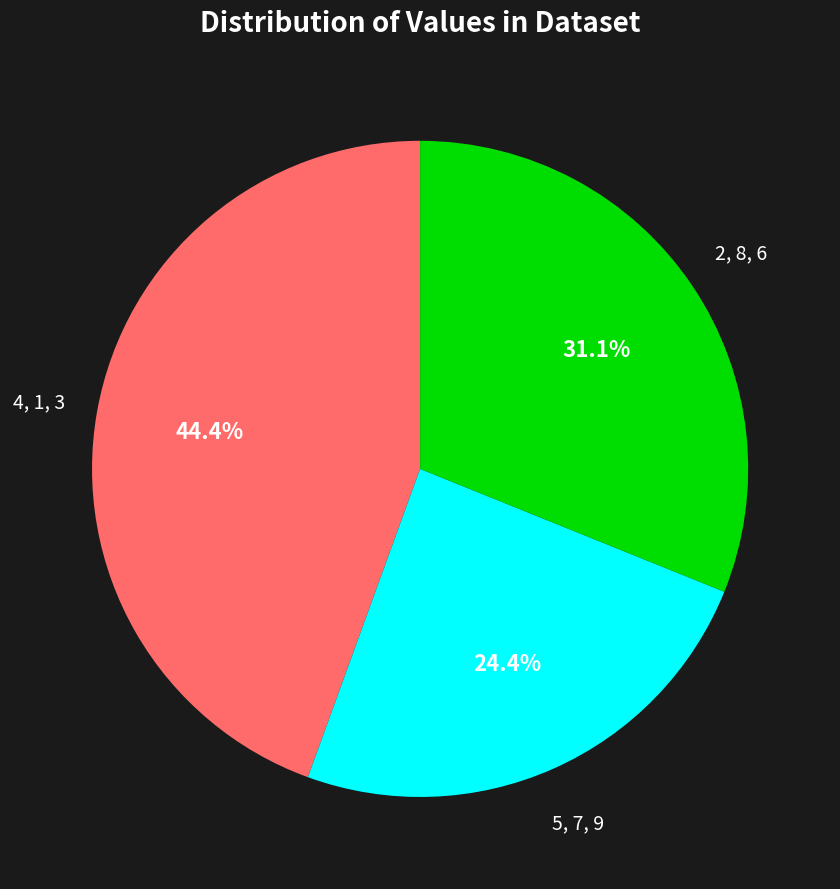

Which has a higher value, 2, 8, 6 or 5, 7, 9?

2, 8, 6